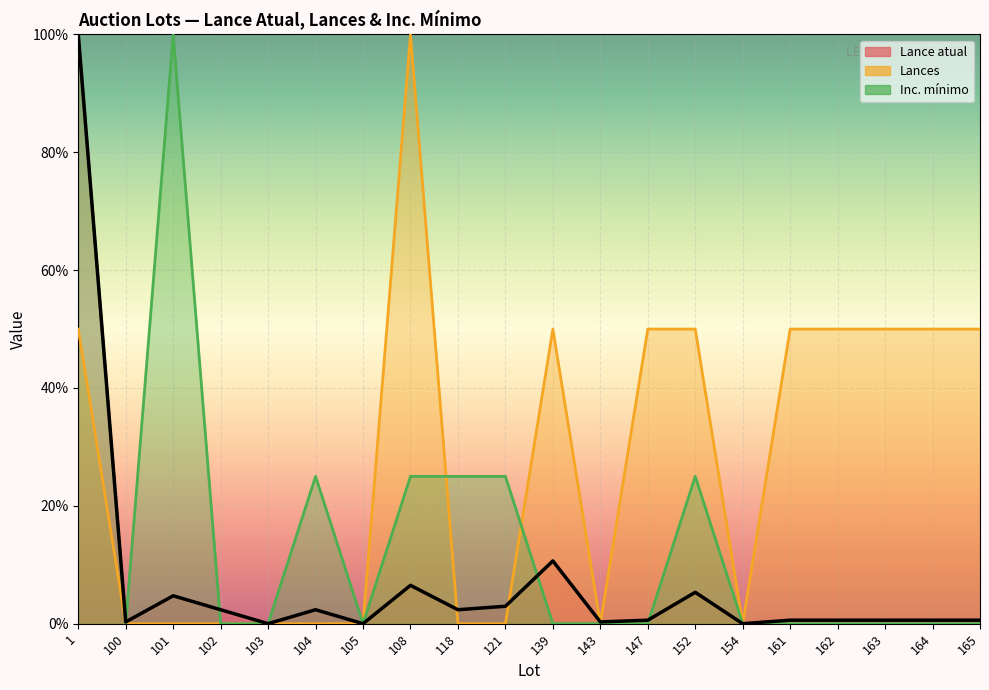

Between 104 and 121, which is larger?

121